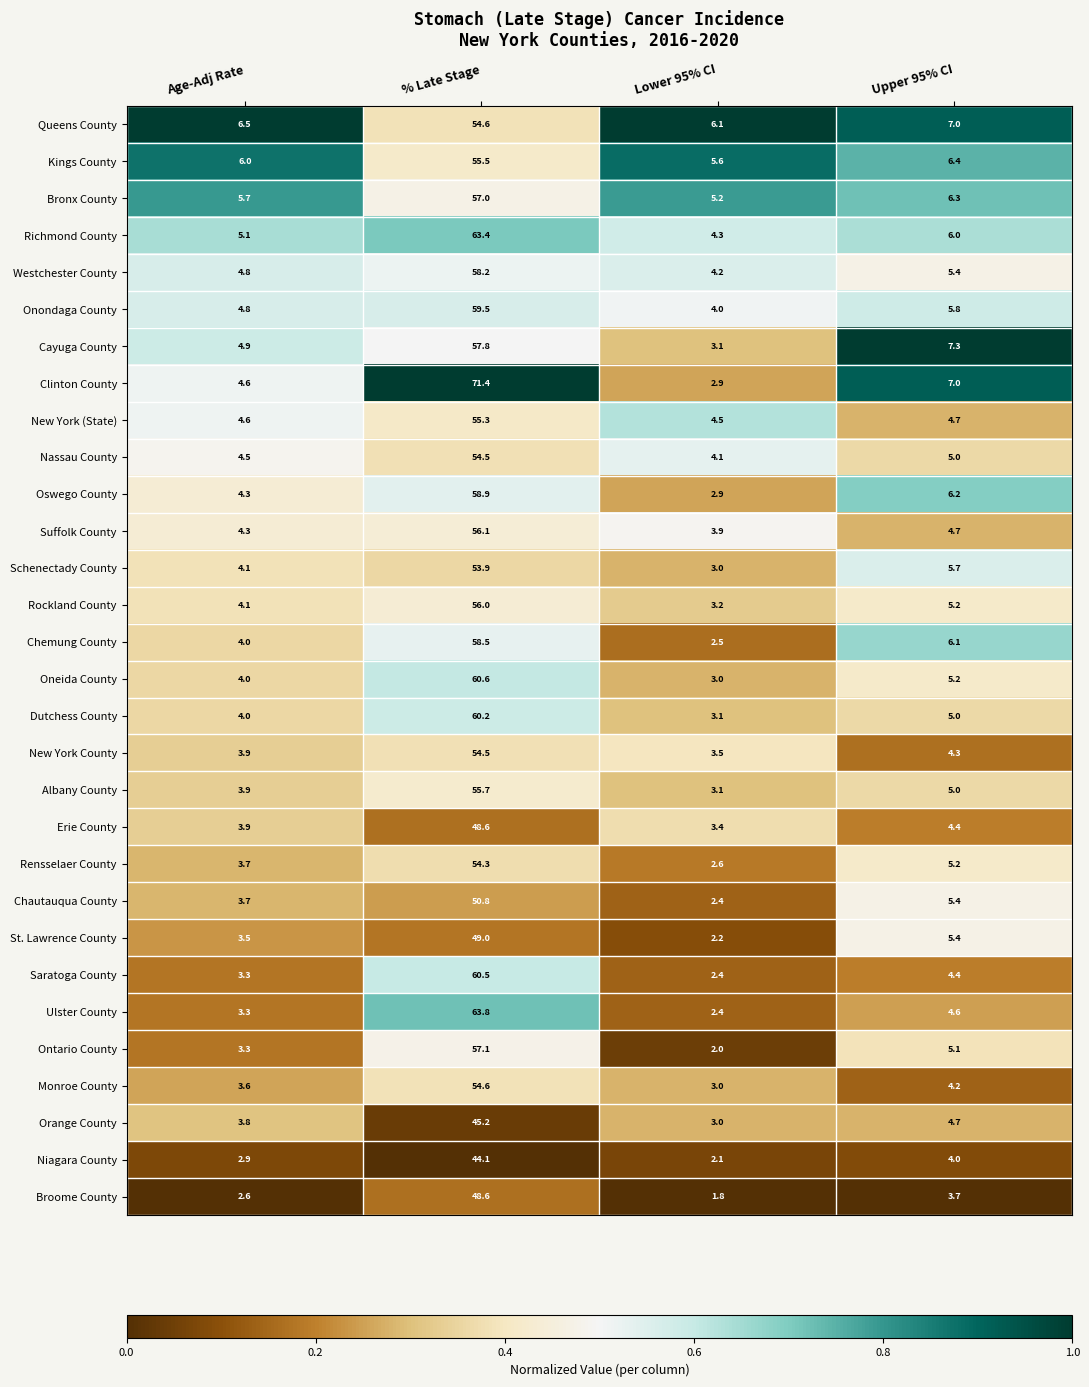

List the labels in order of Chemung County value, smallest first.

Lower 95% CI, Age-Adj Rate, Upper 95% CI, % Late Stage